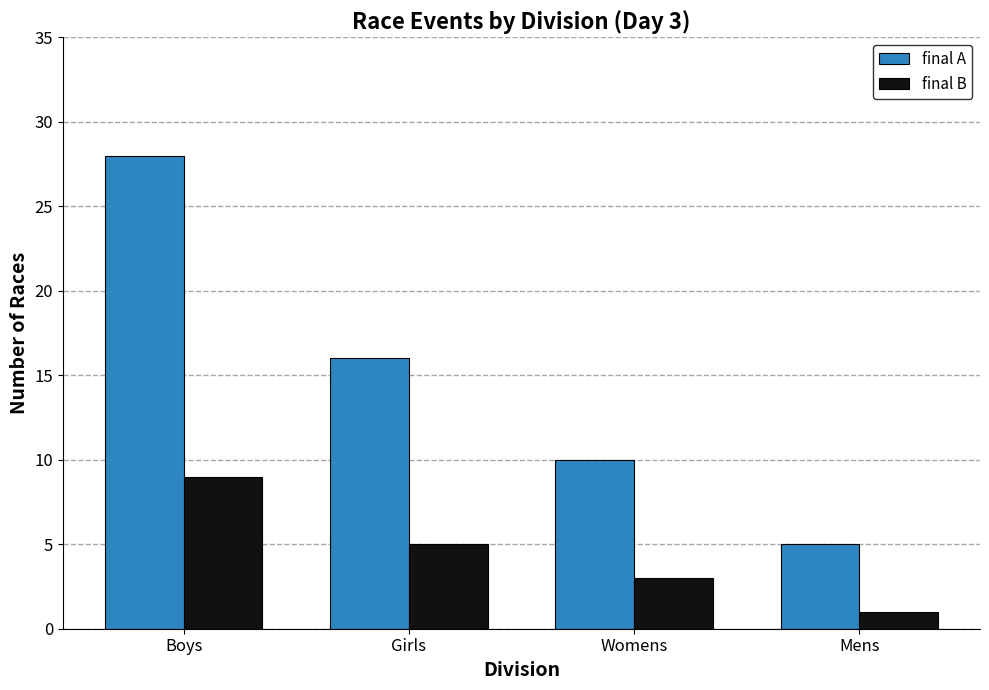

Count the final A values in the range 10 to 28.

3